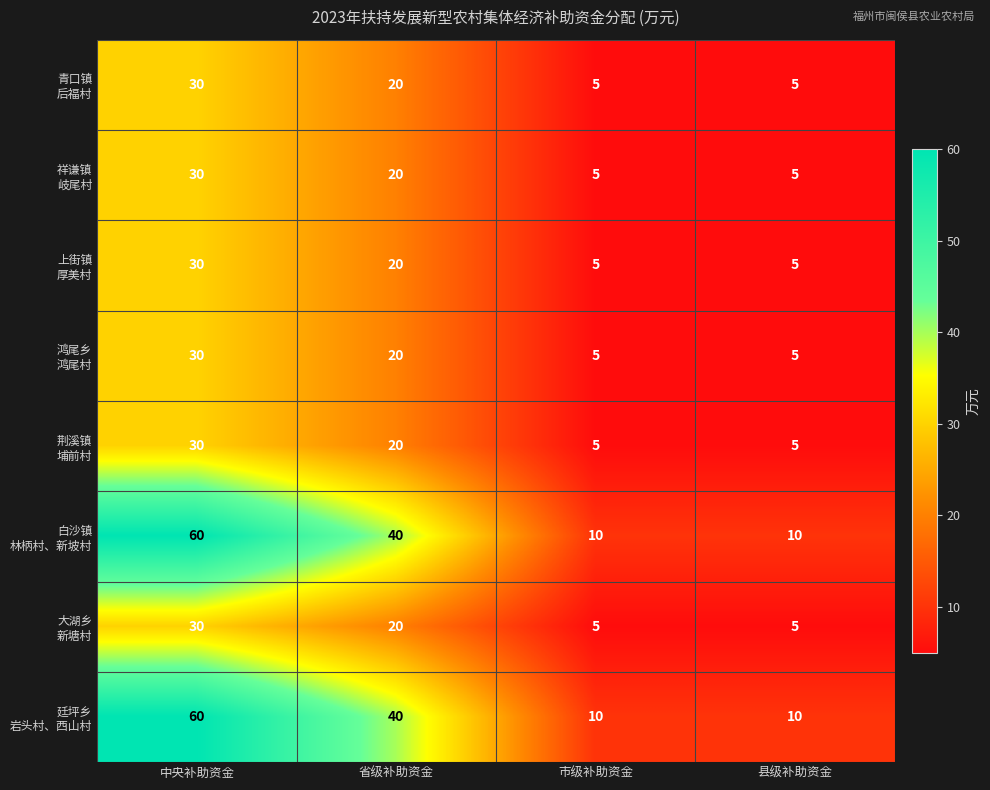

What is the minimum value shown in the chart?

5